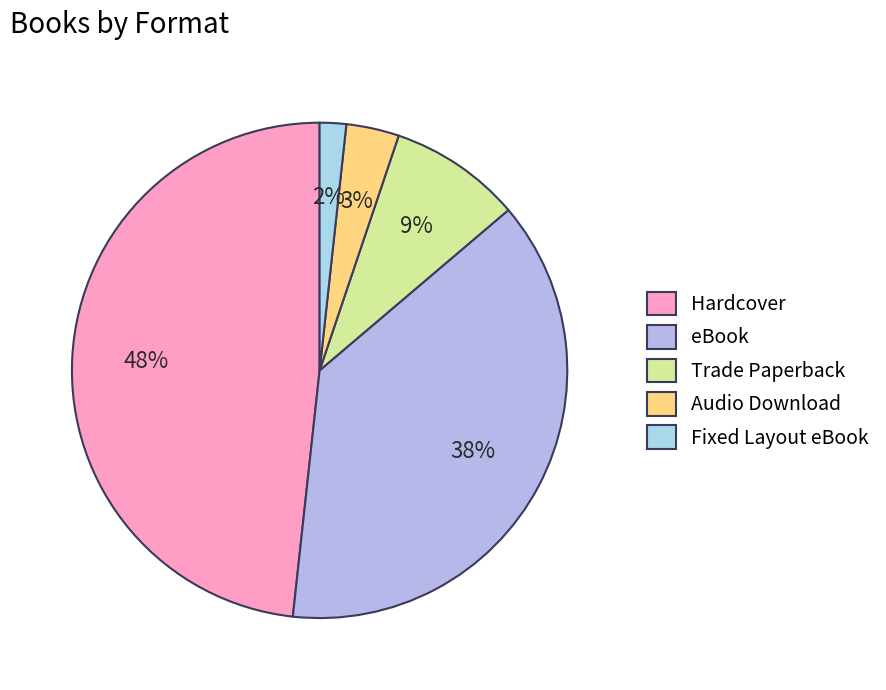

Is it true that Audio Download is 16% of the pie?

False